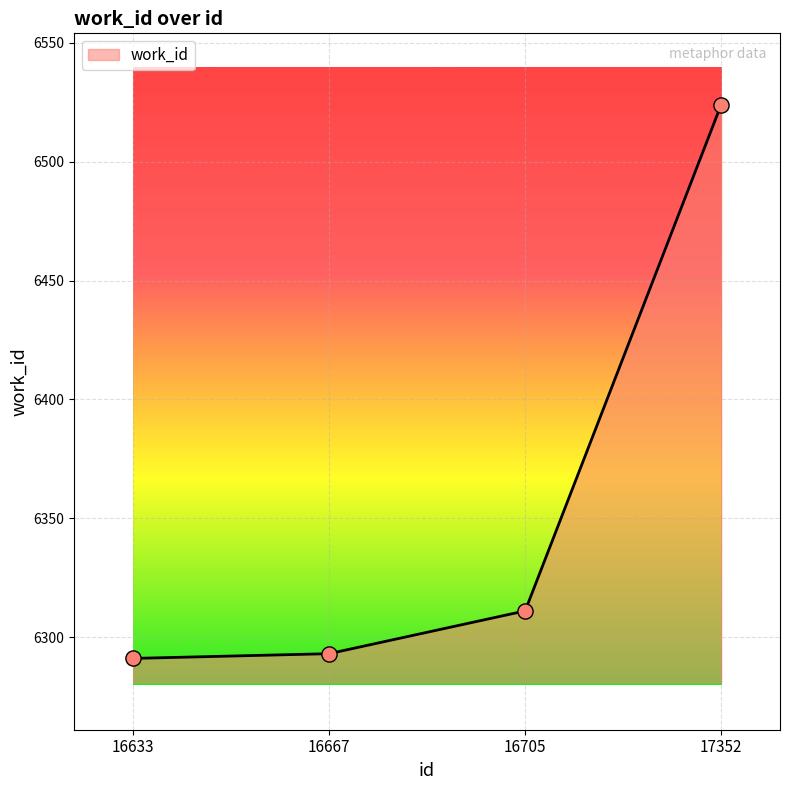

What is the change in value from 16667 to 17352?

+231